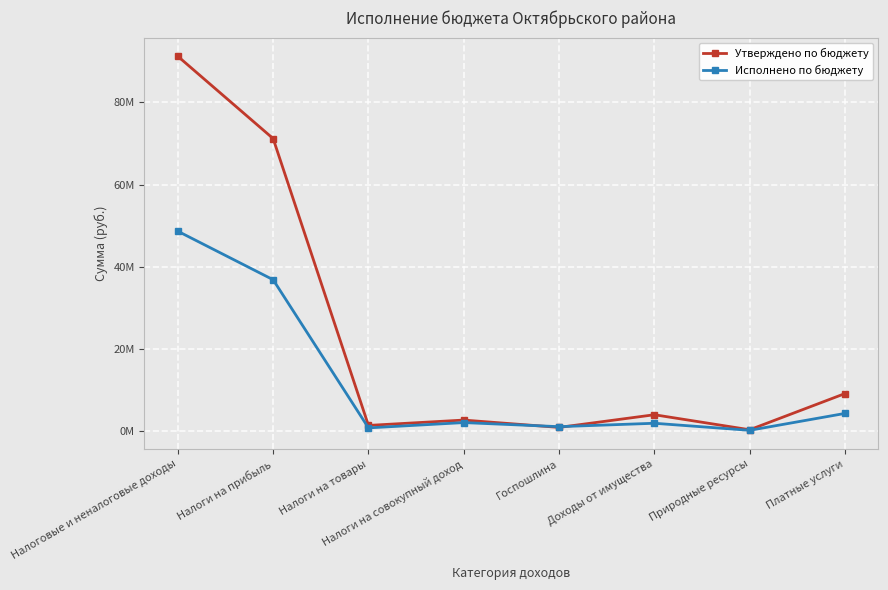

After their last crossing, which series has the higher values: Исполнено по бюджету or Утверждено по бюджету?

Утверждено по бюджету